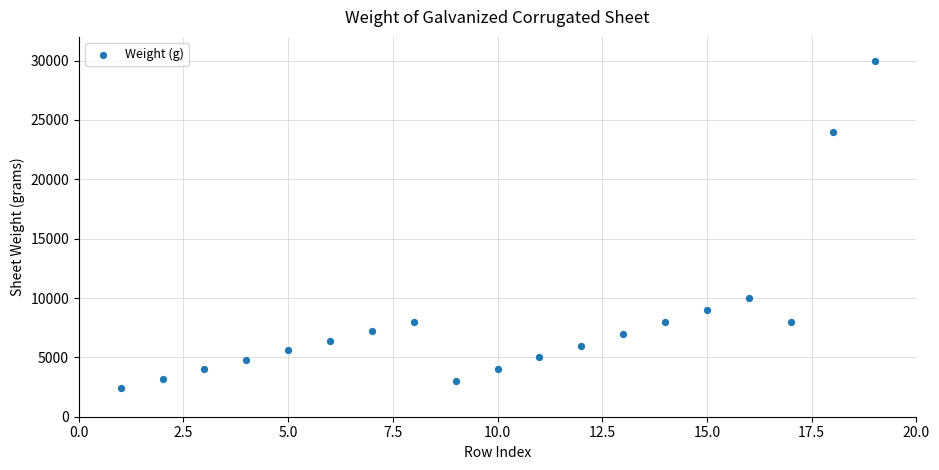

What is the range of Y values (max minus min)?

27600